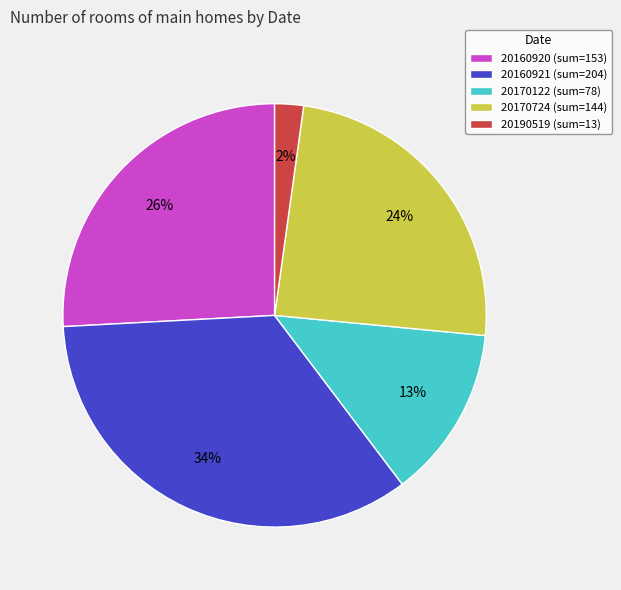

The 20170122 slice represents 2% of the pie. True or false?

False